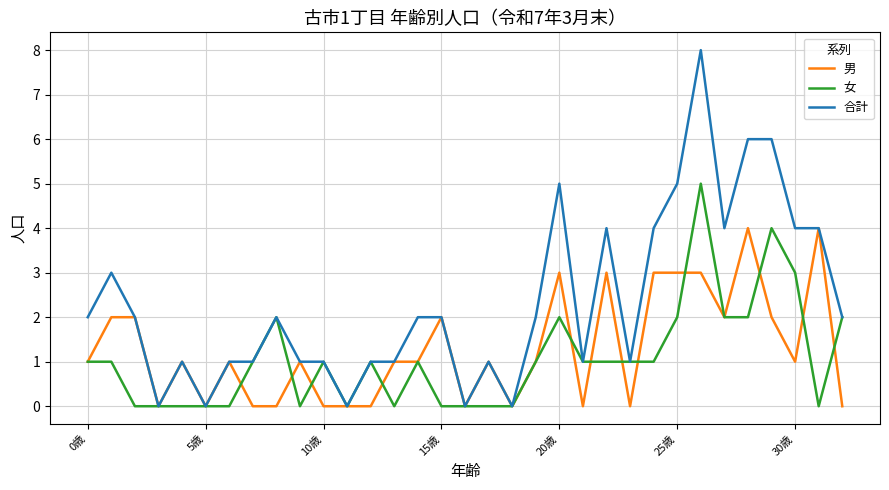

List the series in order of their peak value, highest first.

合計, 女, 男